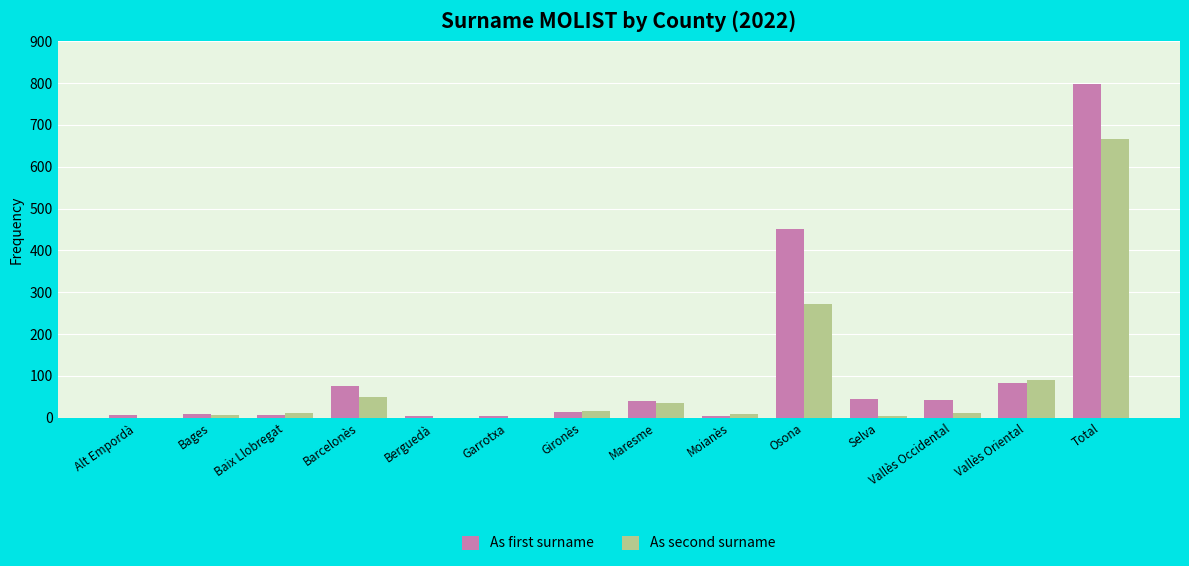

How many groups of bars are there?

14